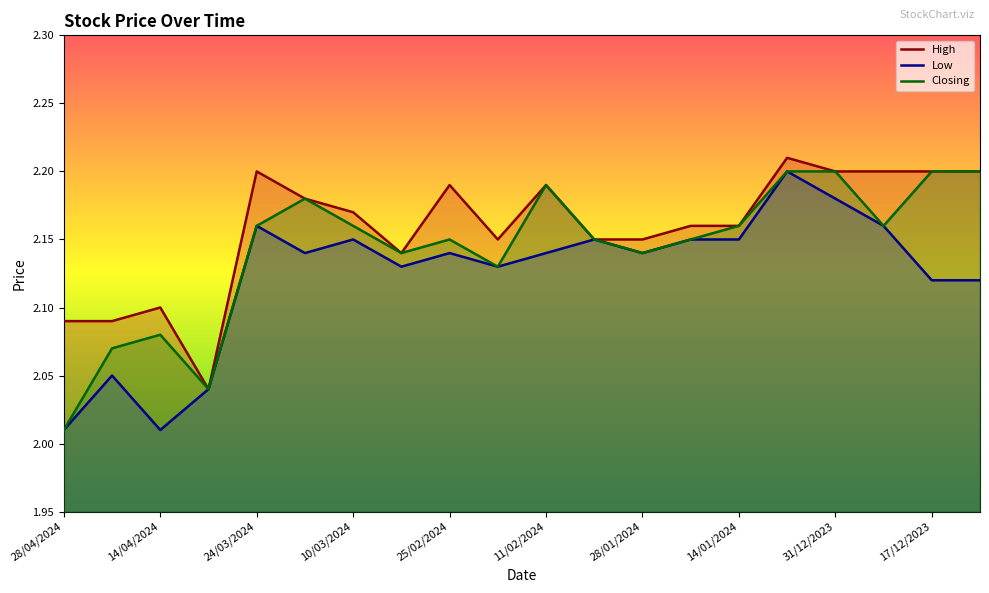

What is the label of the 16th point from the right?

24/03/2024